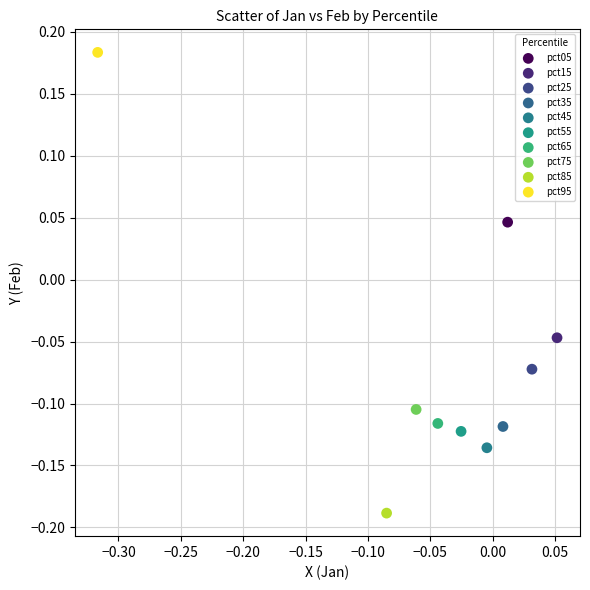

What are all the series names shown in the legend?

pct05, pct15, pct25, pct35, pct45, pct55, pct65, pct75, pct85, pct95